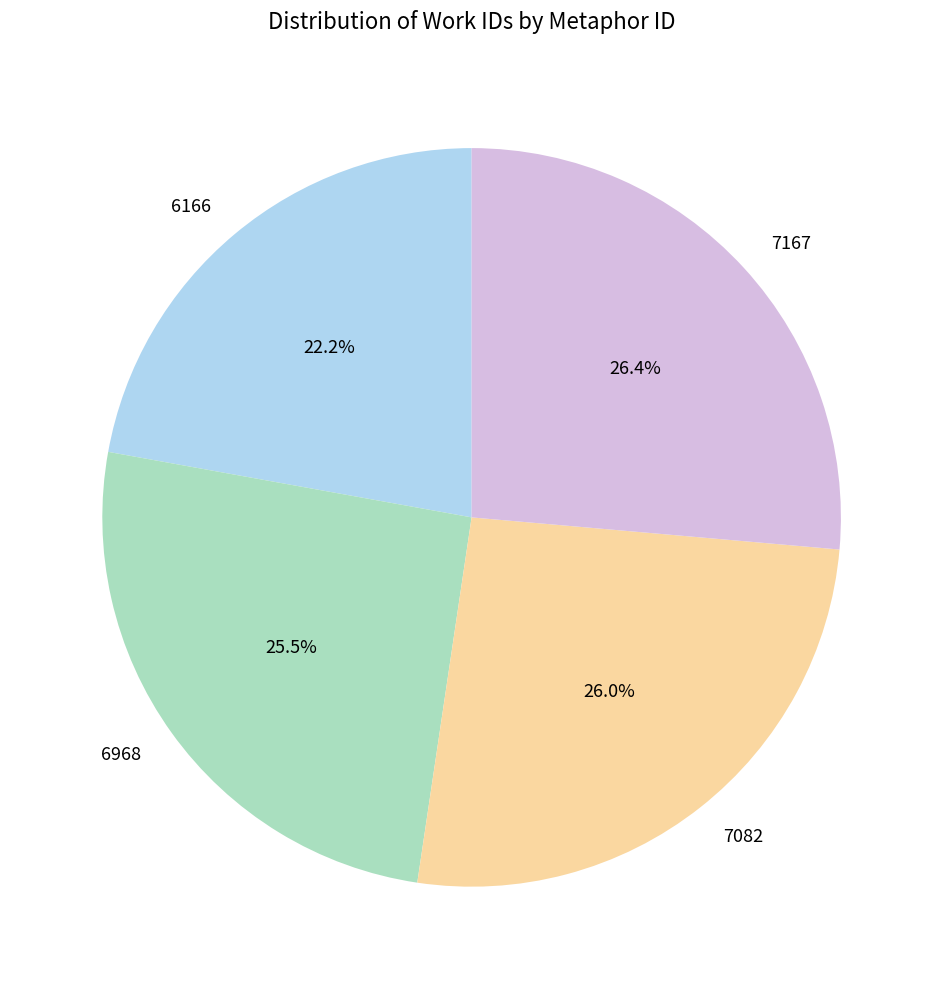

Do 7082 and 7167 together represent more than half of the pie?

Yes